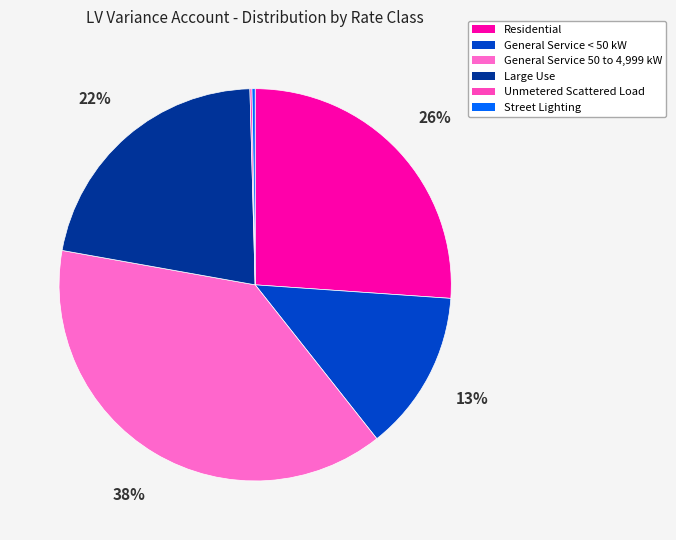

To the nearest percent, what portion does Residential represent?

26%